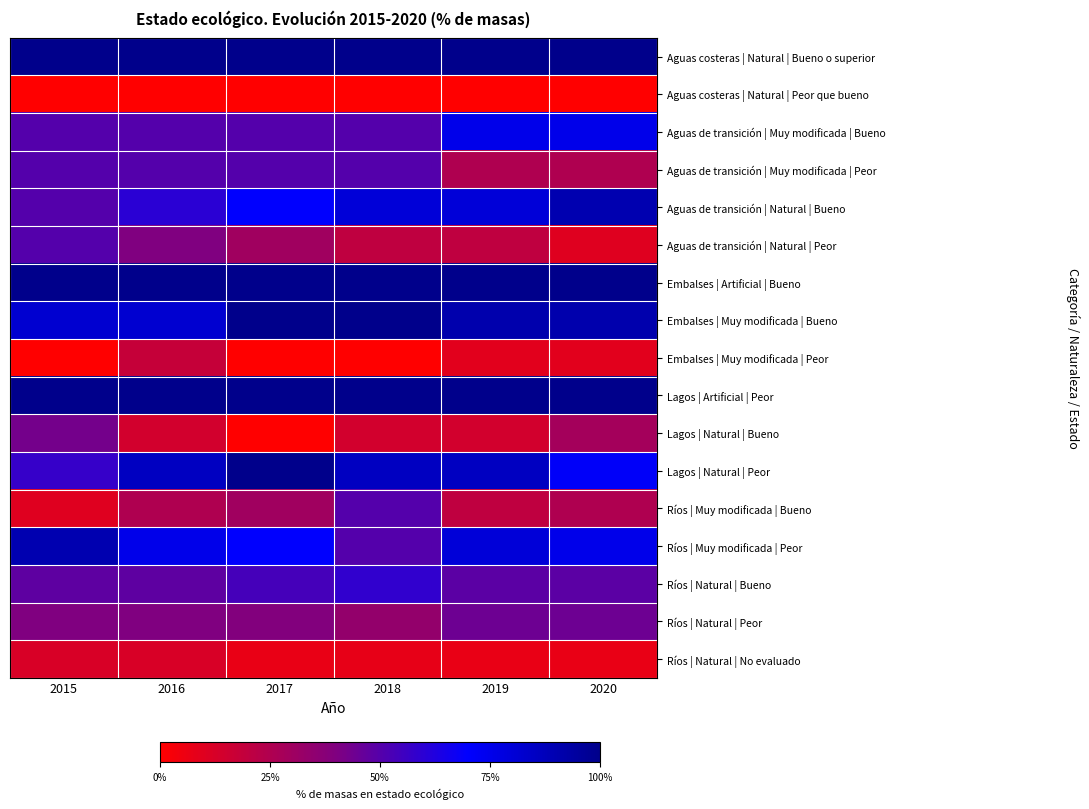

Count the number of categories in the chart.

6